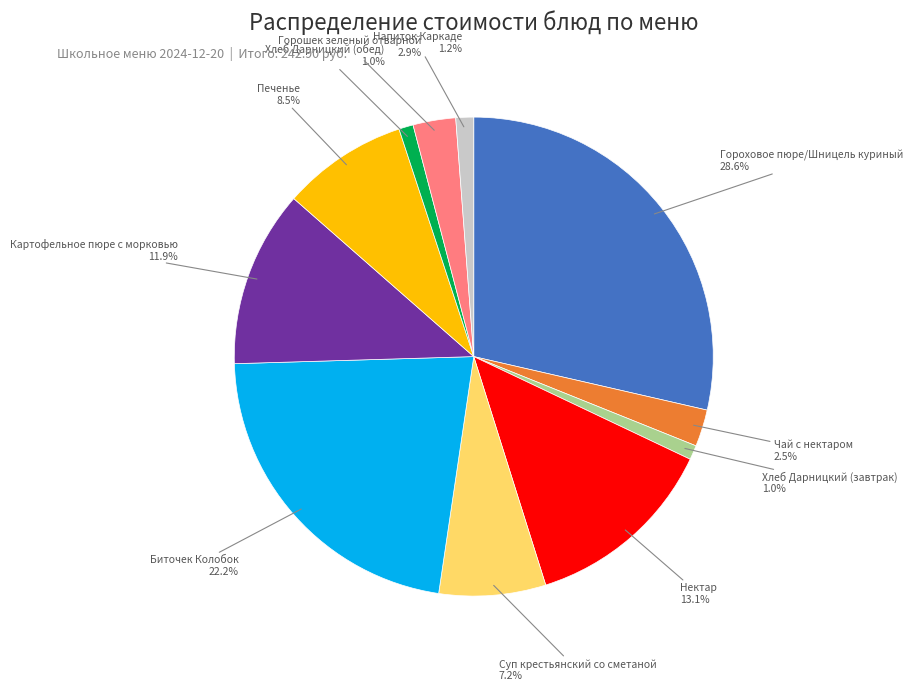

Is there any slice that represents more than half of the pie?

No